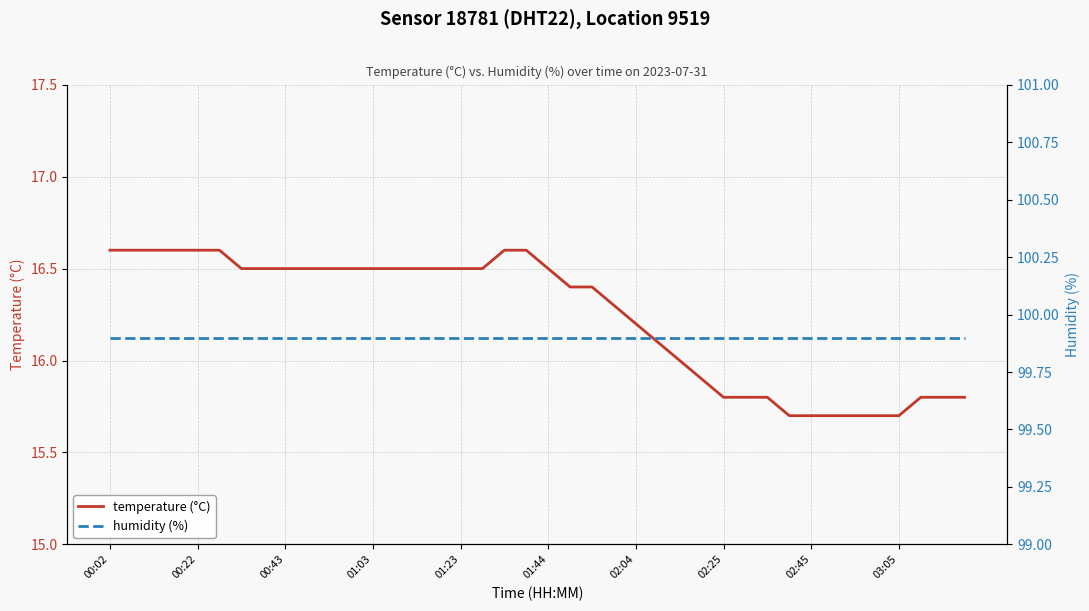

At how many categories does at least one series exceed 85?

40